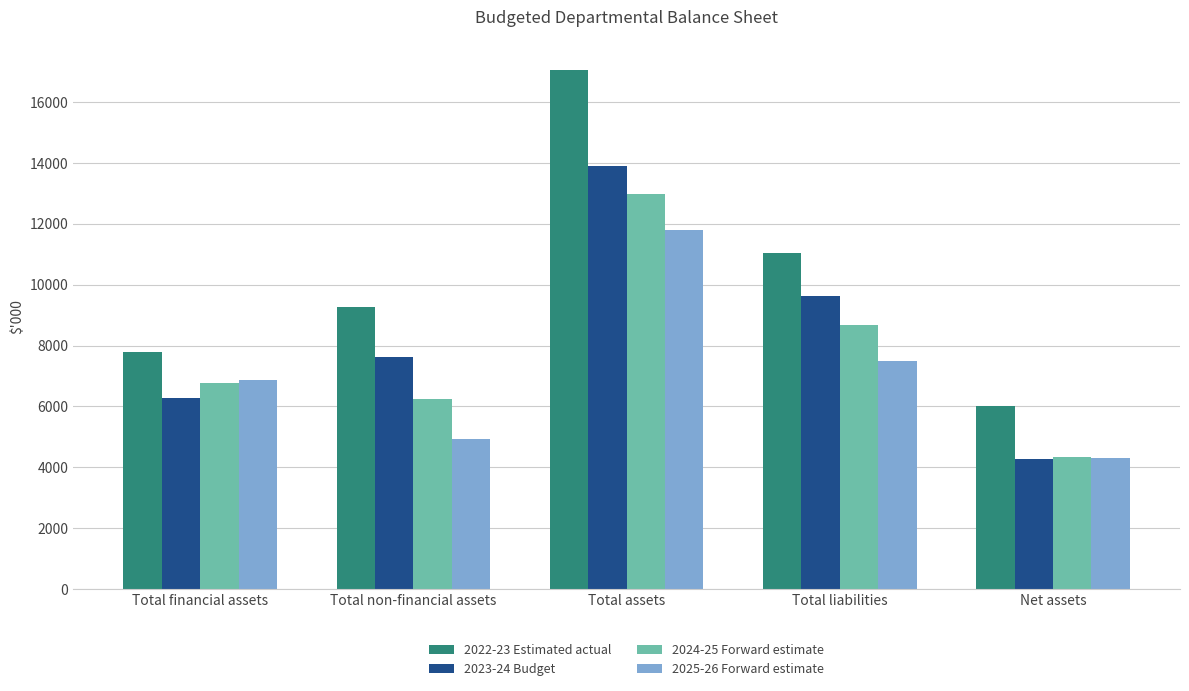

How many groups of bars are there?

5